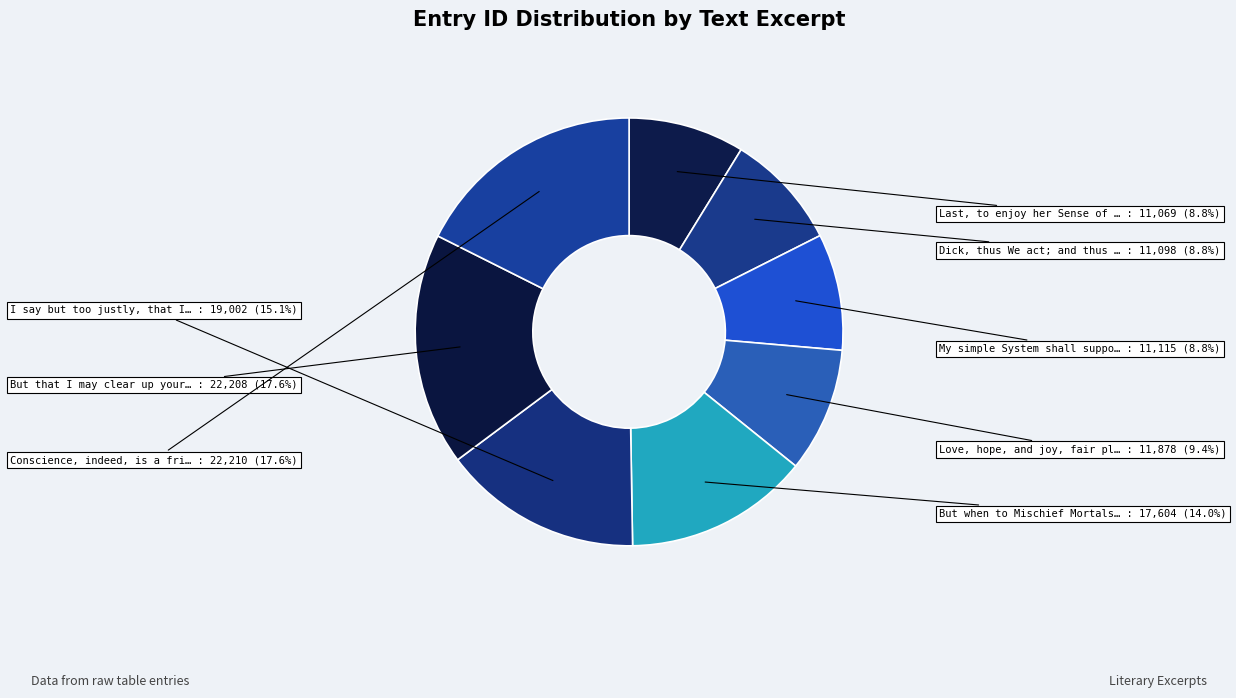

Count the number of slices in the pie.

8